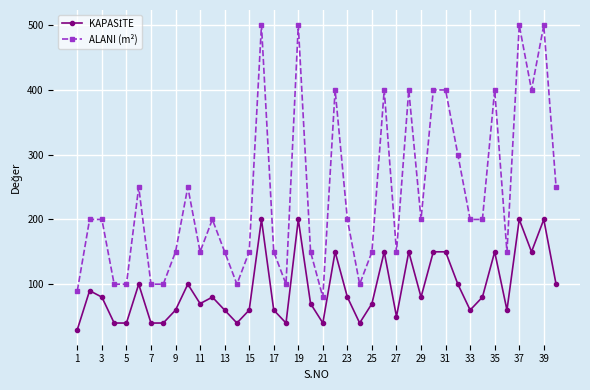

How many lines are shown in the chart?

2